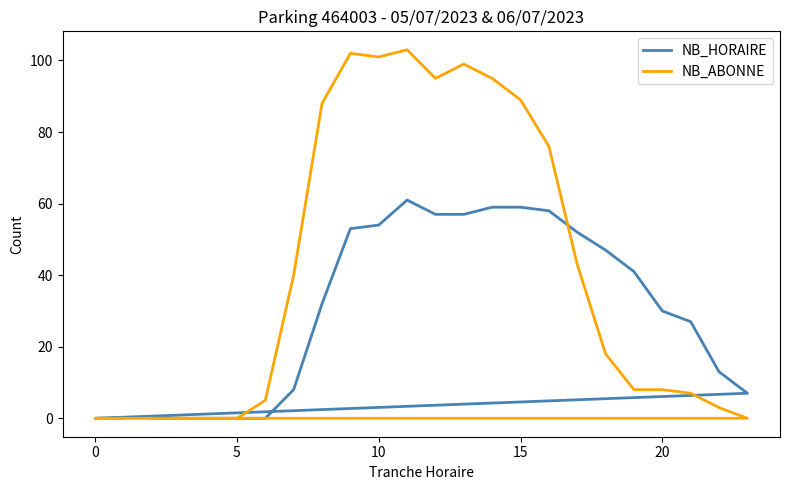

True or false: NB_ABONNE and NB_HORAIRE intersect in this chart.

True